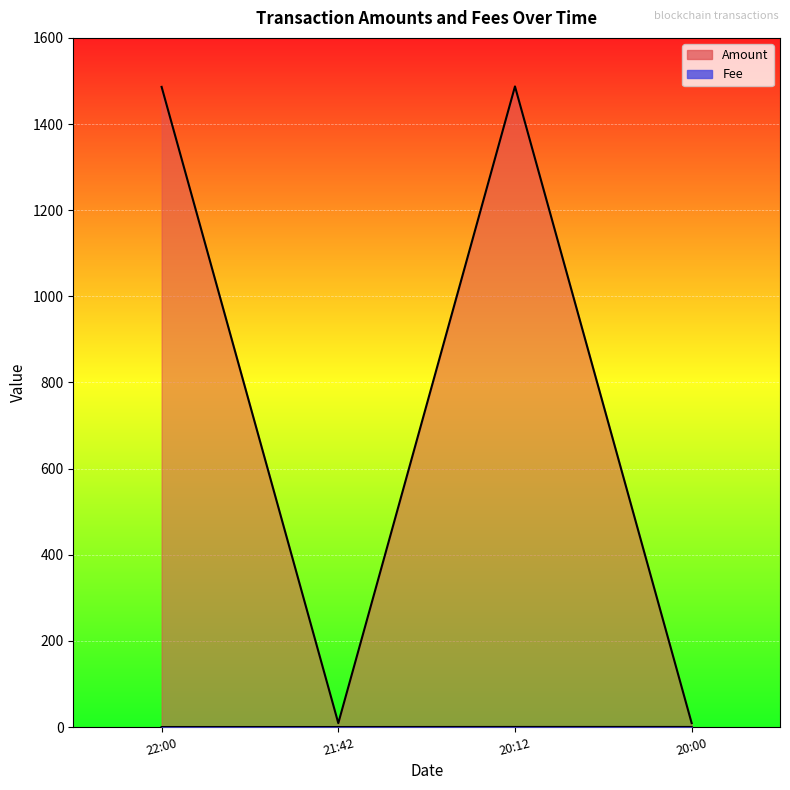

Count the Fee values in the range 0 to 1.

4